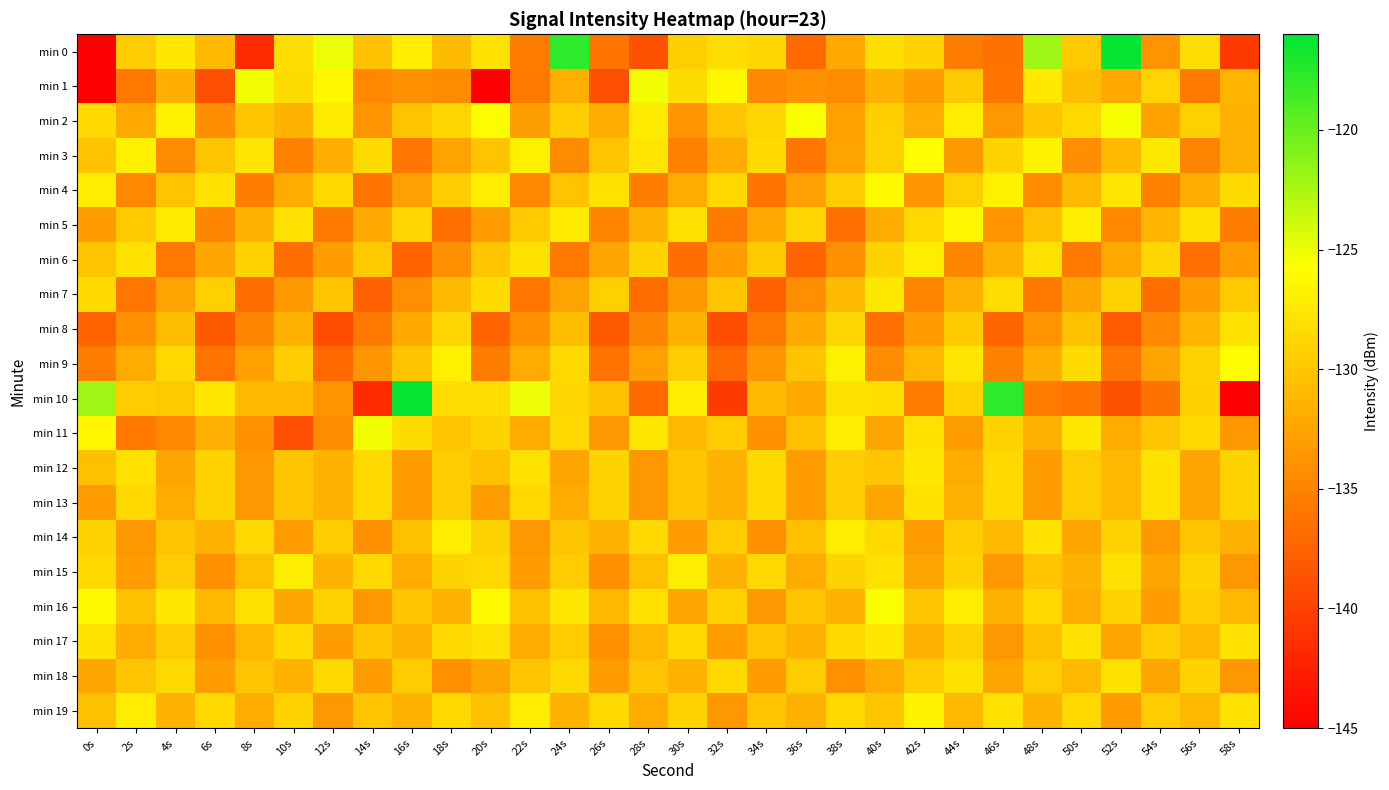

Rank the series by their maximum value, from lowest to highest.

min 13, min 18, min 8, min 12, min 17, min 7, min 6, min 14, min 15, min 19, min 5, min 4, min 3, min 9, min 16, min 2, min 1, min 11, min 0, min 10